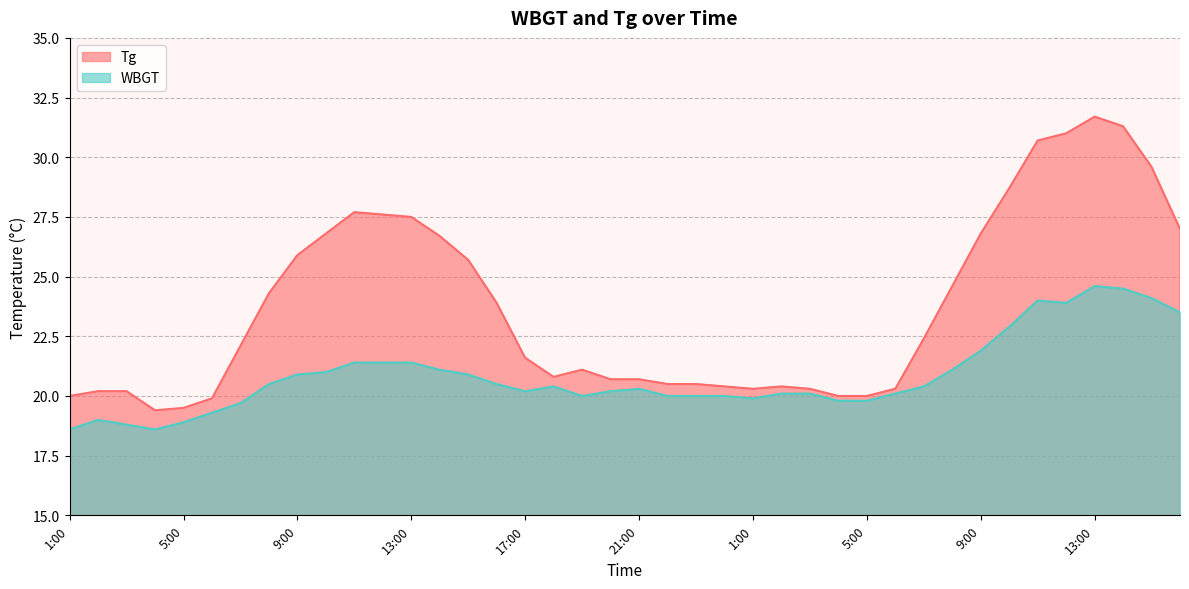

What is the smallest value displayed?

18.6